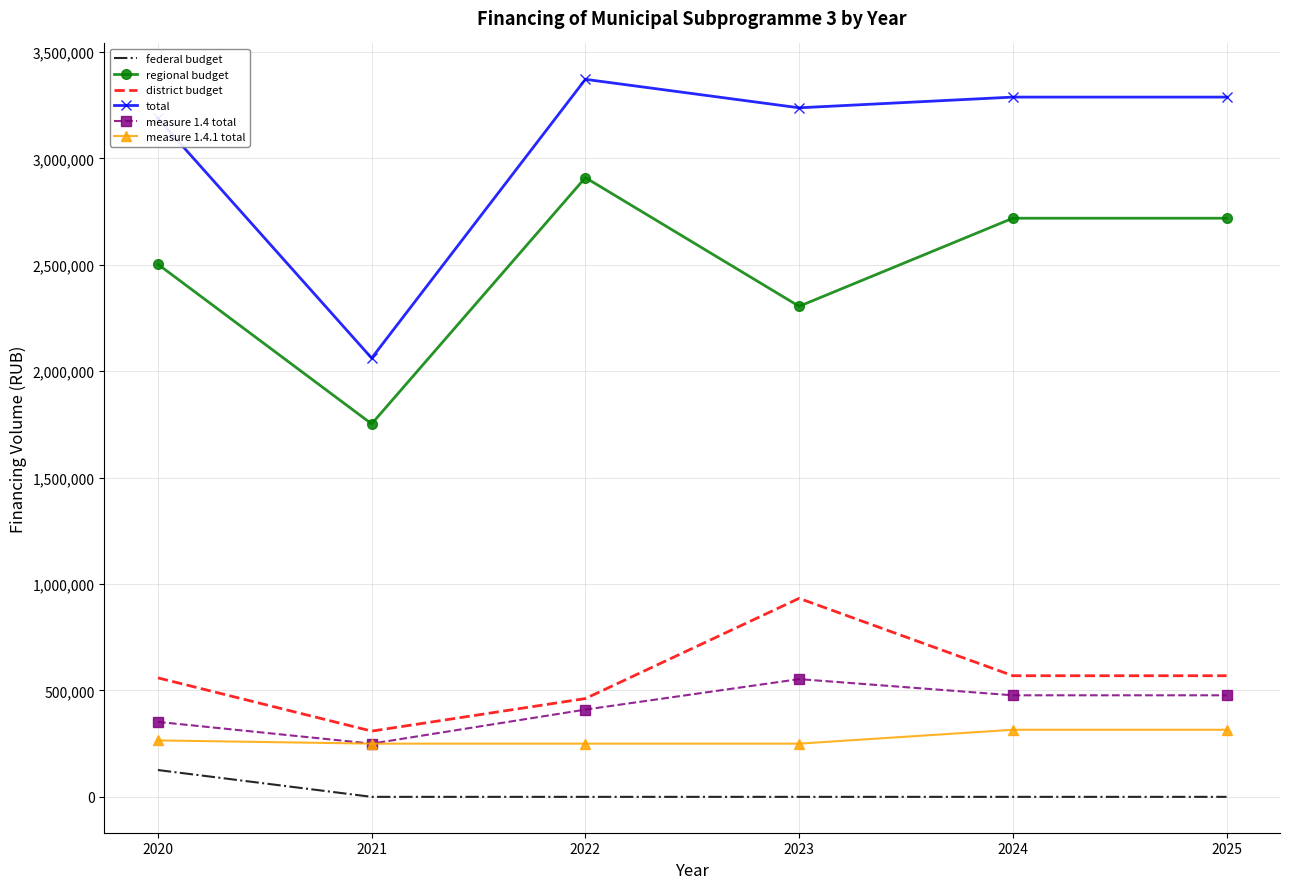

True or false: federal budget has a value of 0.0 at 2023.

True